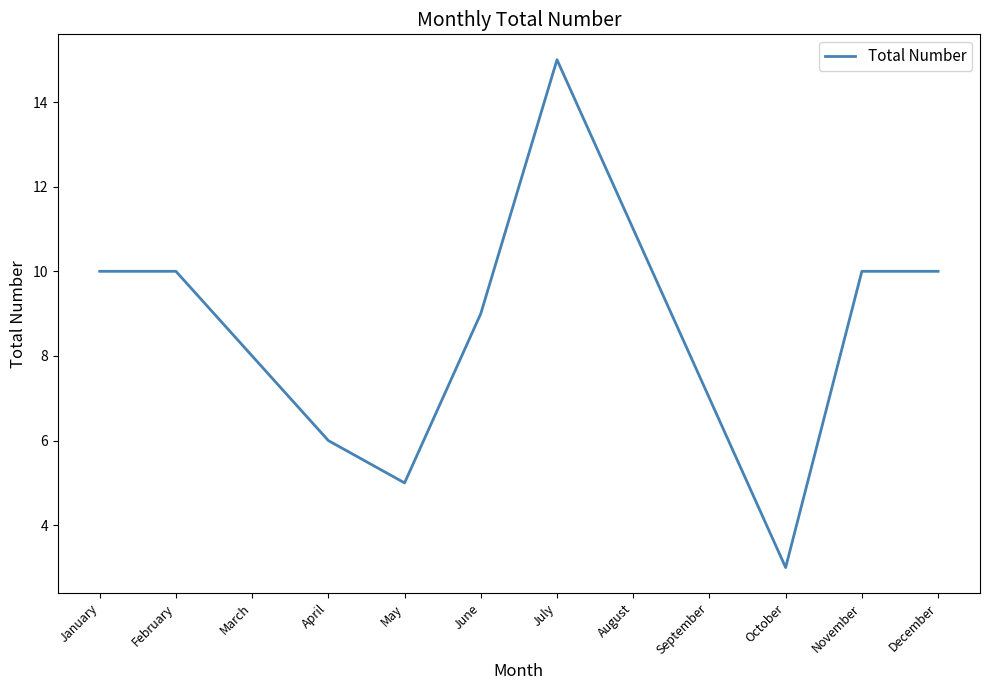

Where is the data nearest to the value 9?

June